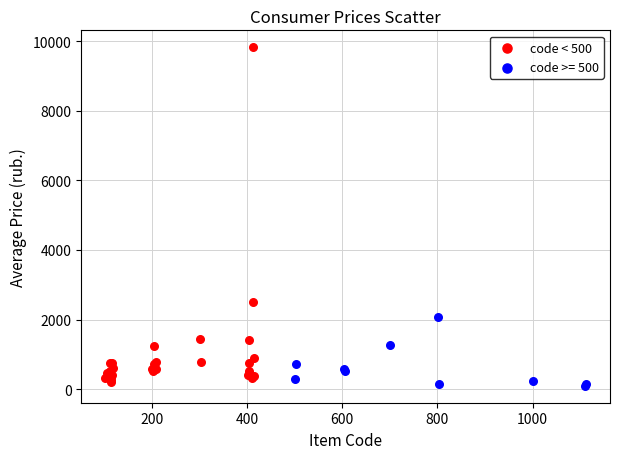

Which series contains the highest Y value?

code < 500